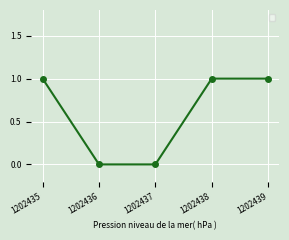

True or false: the data has more than 2 interior local peaks.

False